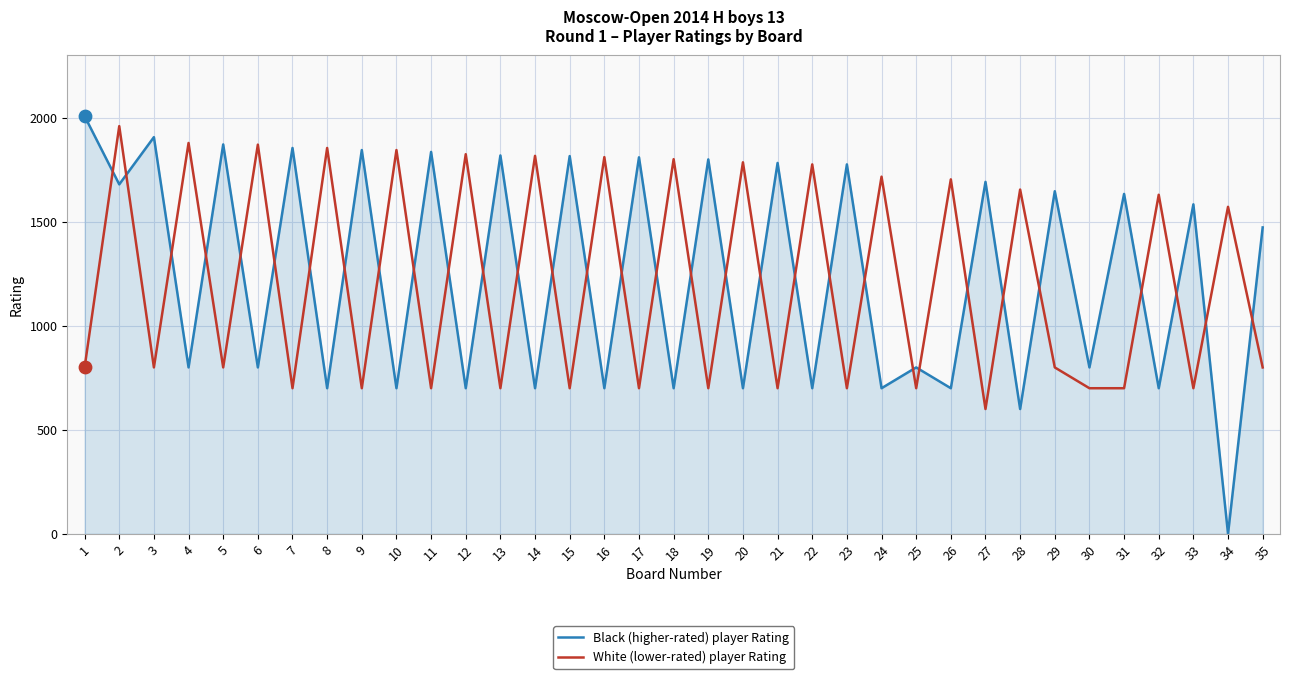

Which series has the largest range (max minus min)?

Black (higher-rated) player Rating